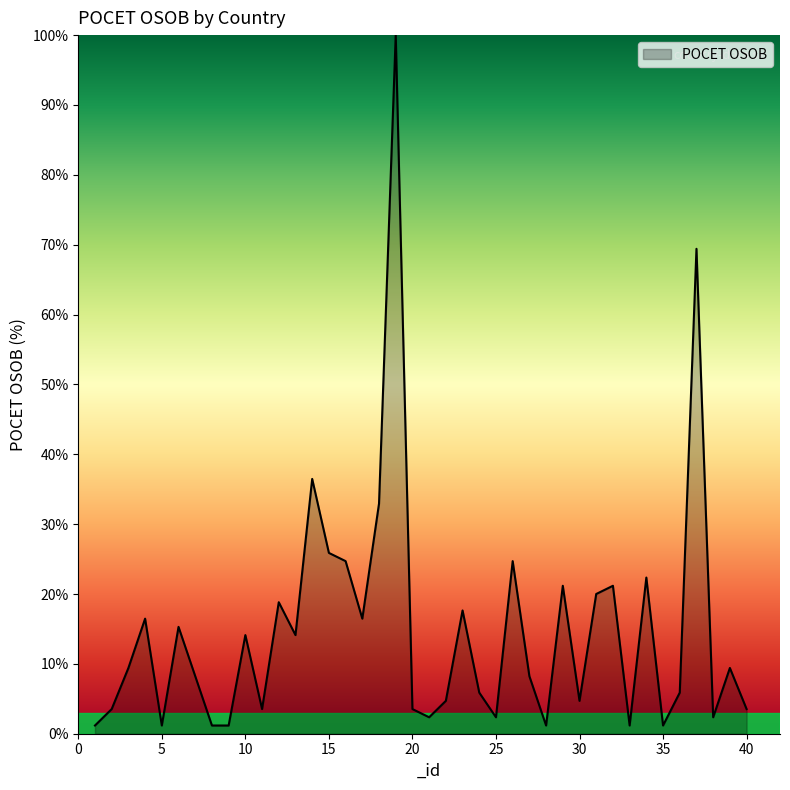

What is the average value?

14.9